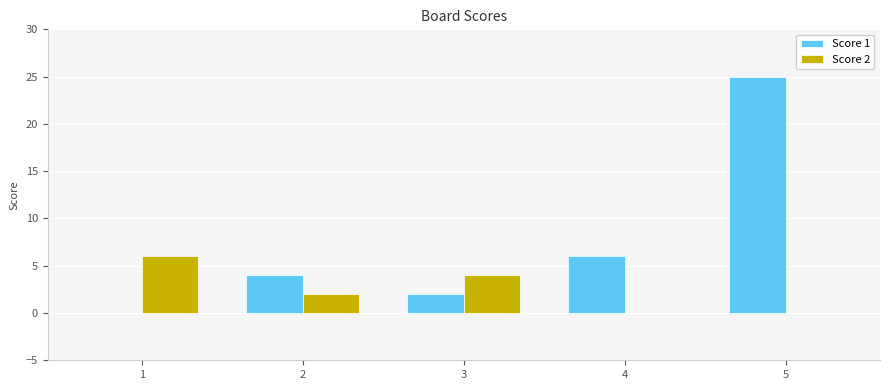

The value of Score 1 at 4 is 9. True or false?

False